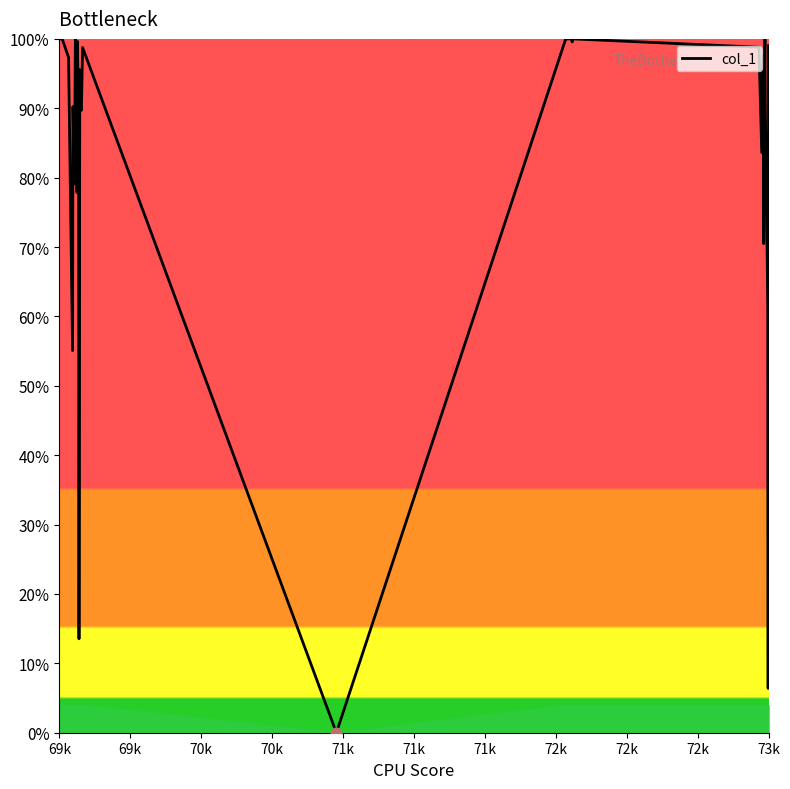

What is the greatest value displayed?

100.0